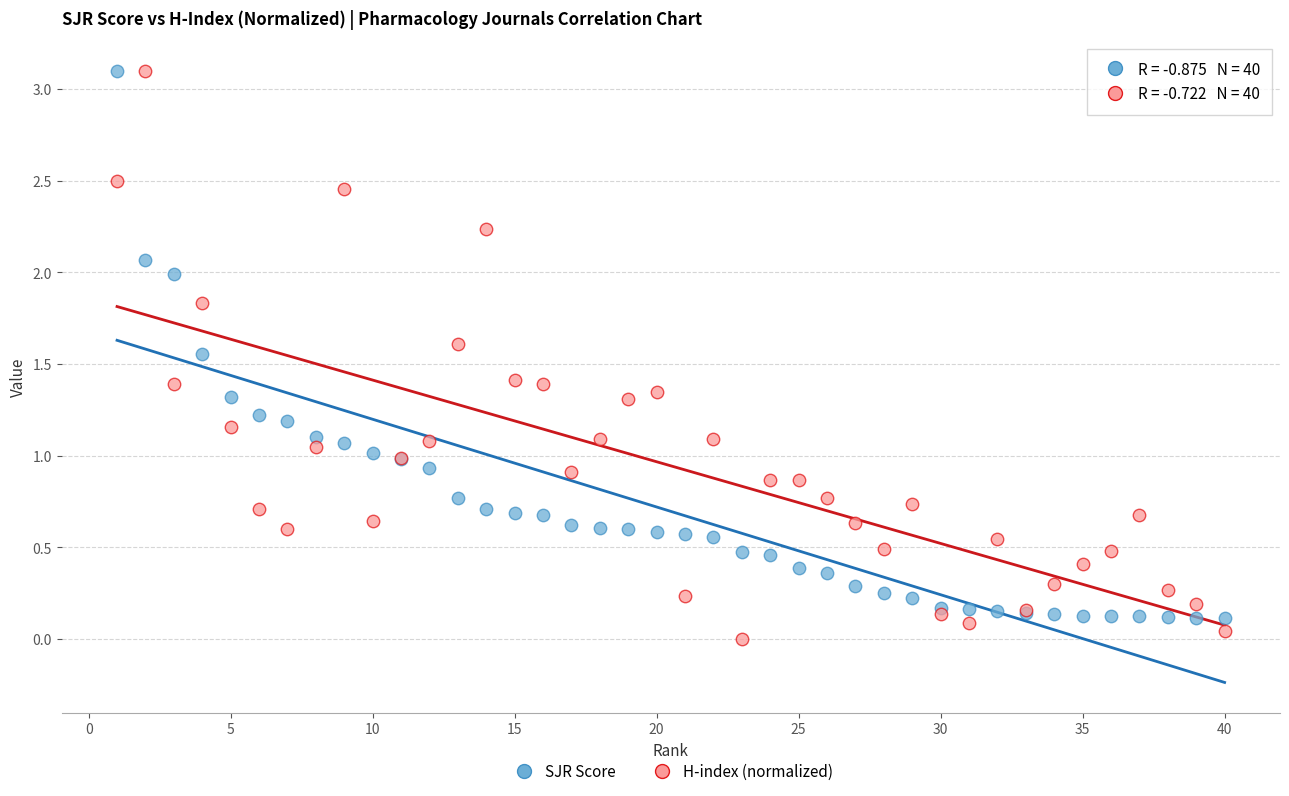

What is the X range (max minus min) for the scatter plot?

39.0